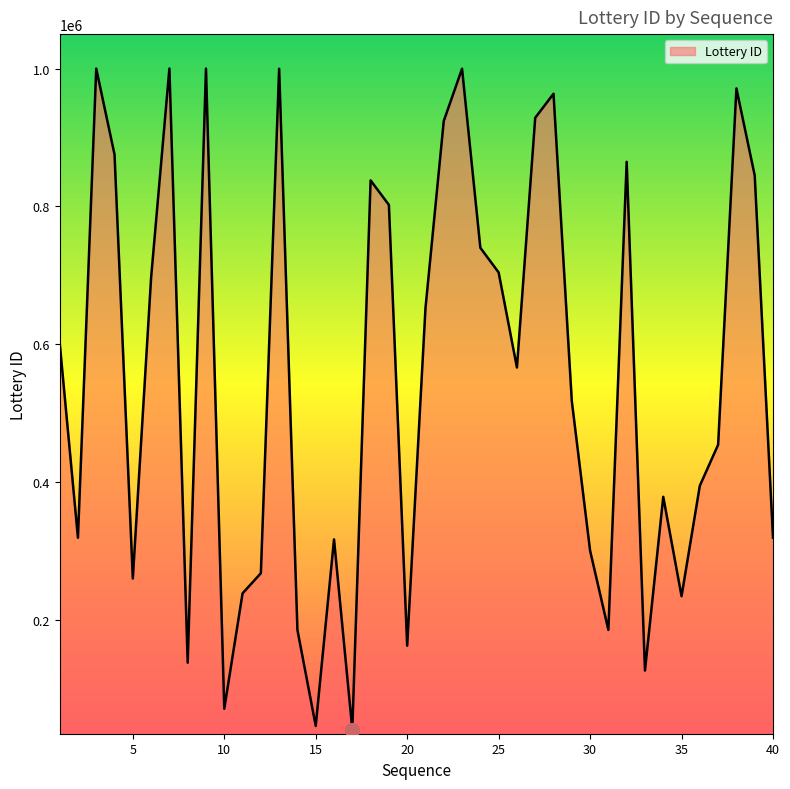

What is the difference between the maximum and minimum values?

959324